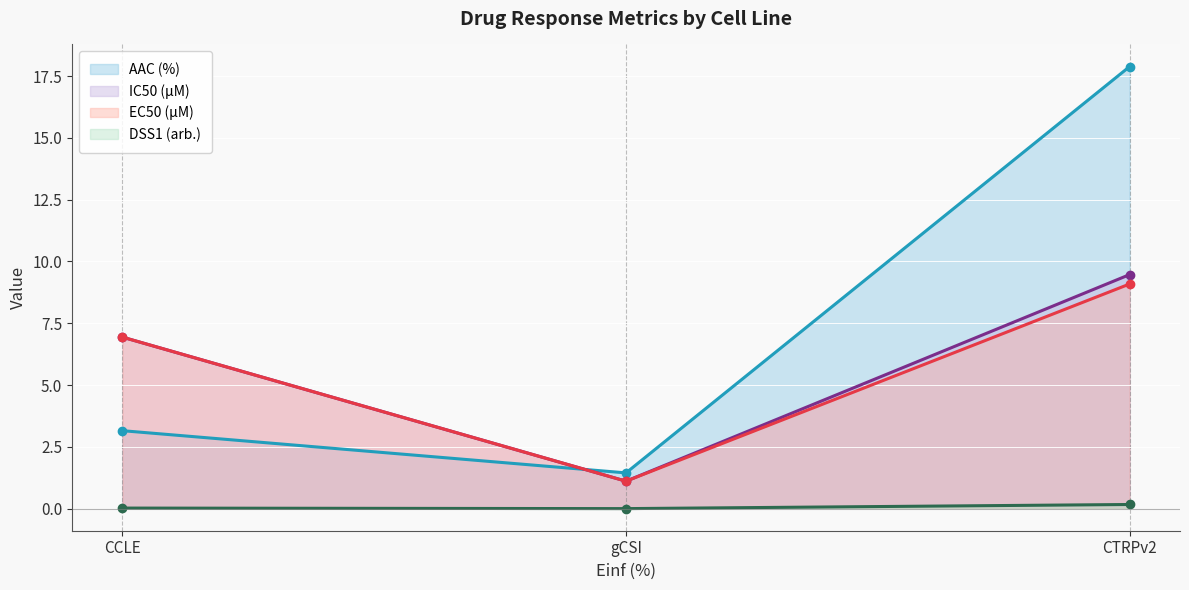

Reading left to right, extract all data points from this chart.

AAC (%): CCLE=3.2	gCSI=1.4	CTRPv2=17.9
IC50 (µM): CCLE=6.9	gCSI=1.1	CTRPv2=9.5
EC50 (µM): CCLE=6.9	gCSI=1.1	CTRPv2=9.1
DSS1 (arb.): CCLE=0.0	gCSI=0.0	CTRPv2=0.2